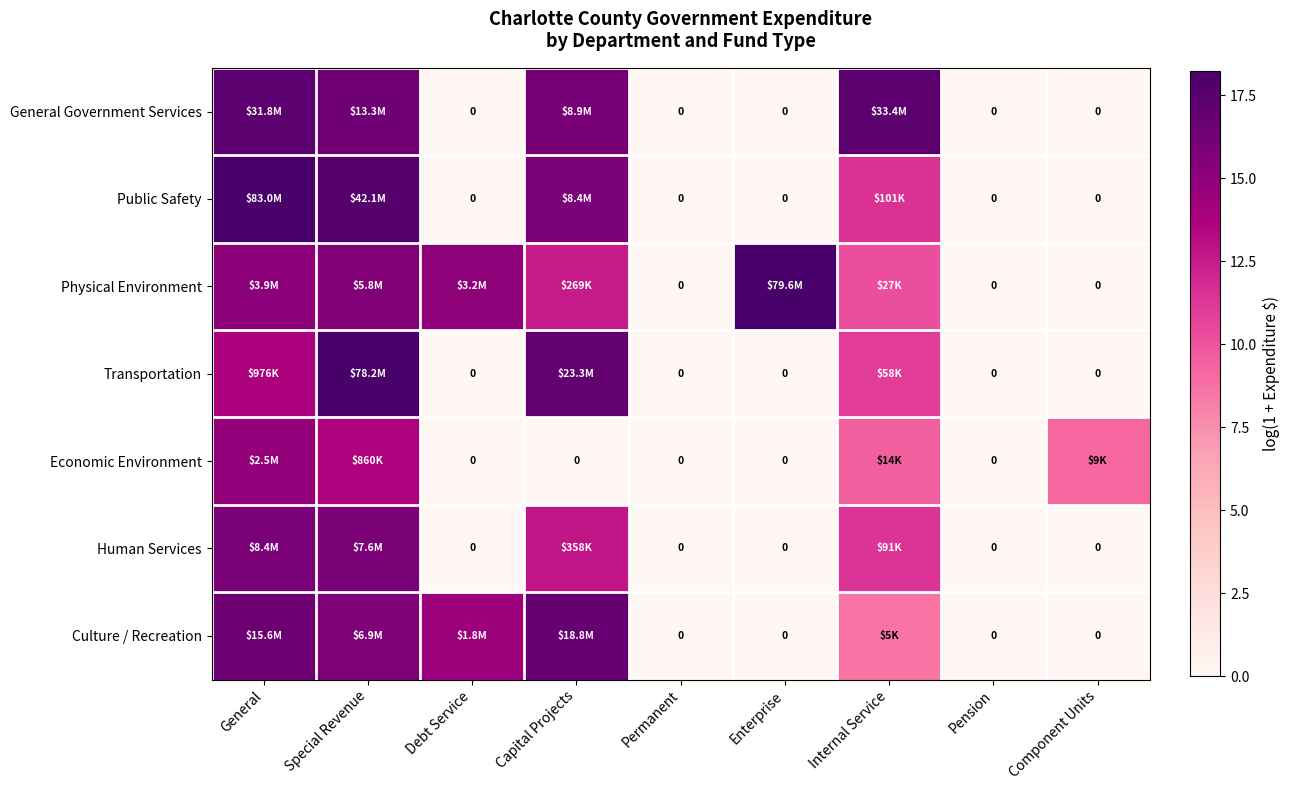

What is the difference between the second highest and second lowest values in the Culture / Recreation series?

16.6